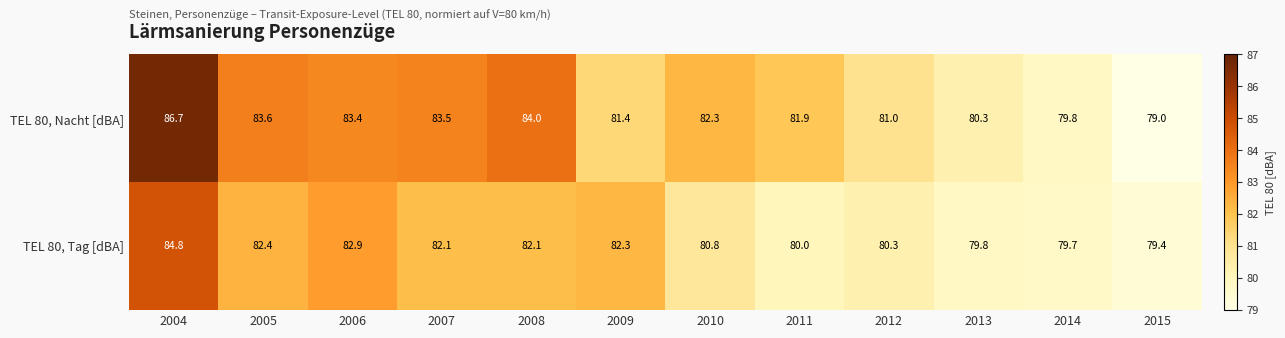

What is the average value of the TEL 80, Tag [dBA] series?

81.4